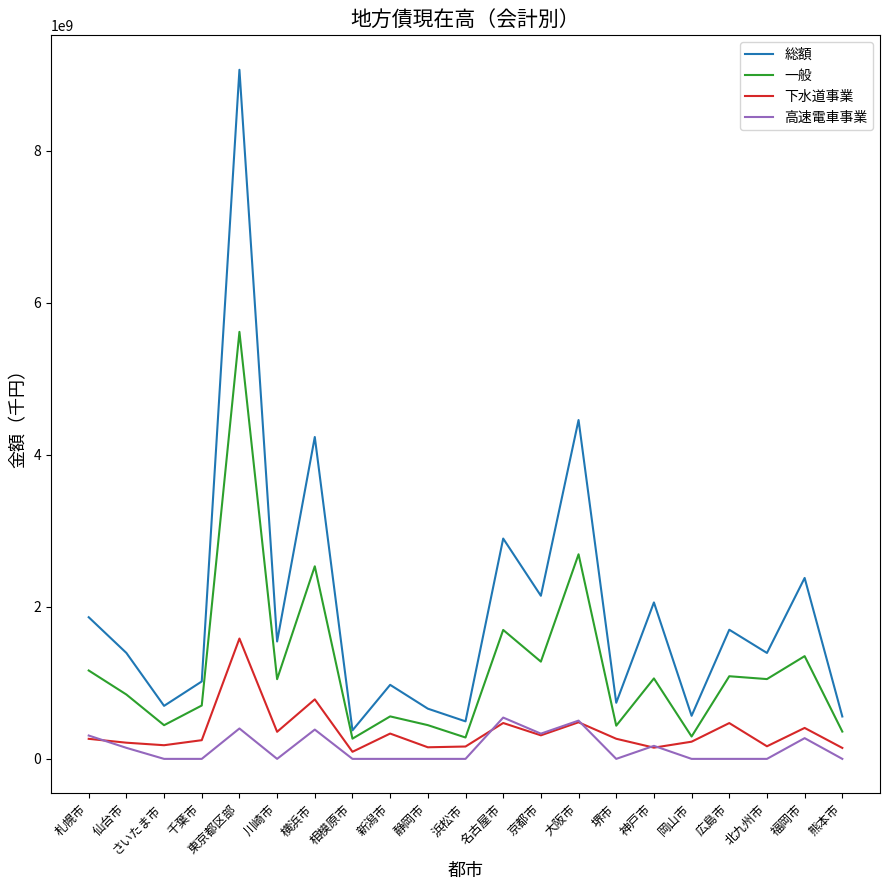

What value does the 総額 series have at 札幌市, to the nearest 50?

1863043150